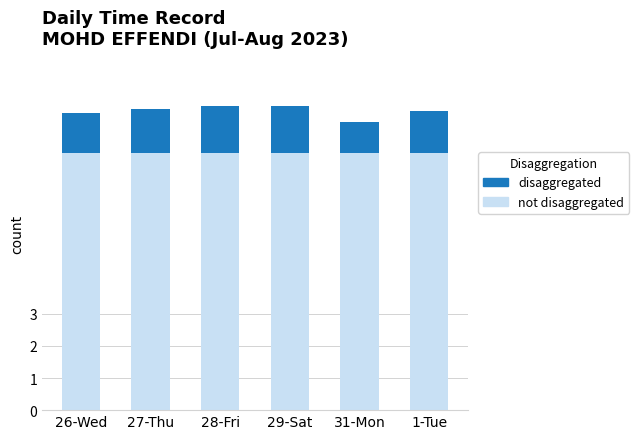

What is the total value across all series at 29-Sat?

9.5